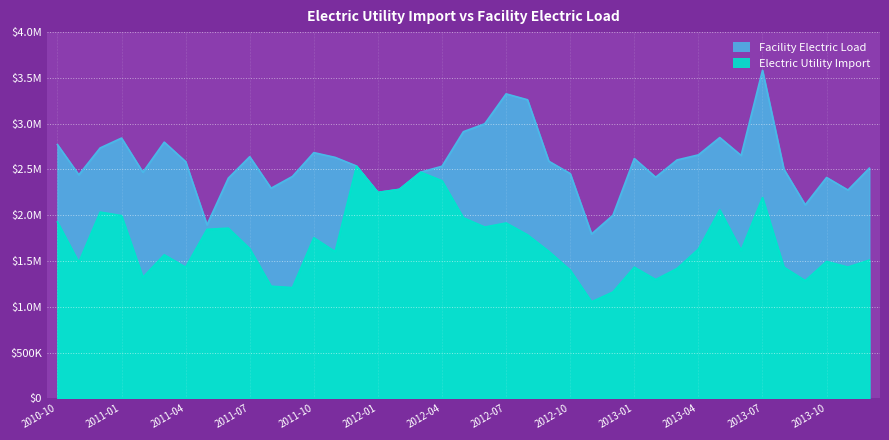

What is the total value across all series at 2013-11?

3709182.4